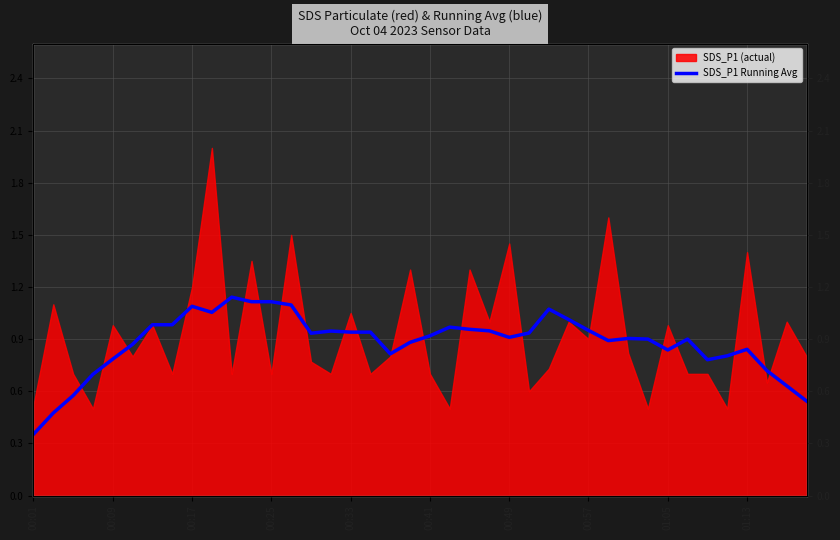

The value at 00:25 is 0.7. True or false?

True